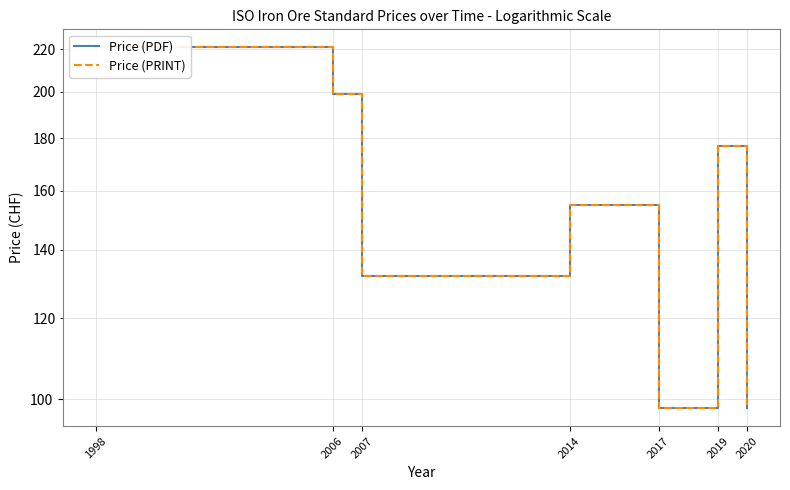

Which series has the widest spread of values?

Price (PDF)